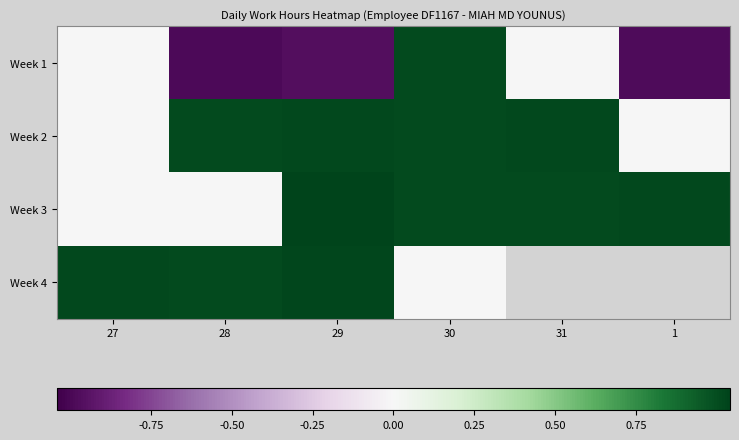

How many values in Week 3 are above zero?

4